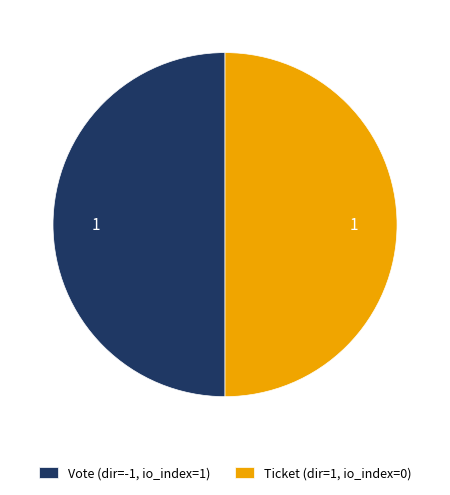

Approximately how many times larger is the value at Vote (dir=-1, io_index=1) compared to Ticket (dir=1, io_index=0)?

1.0